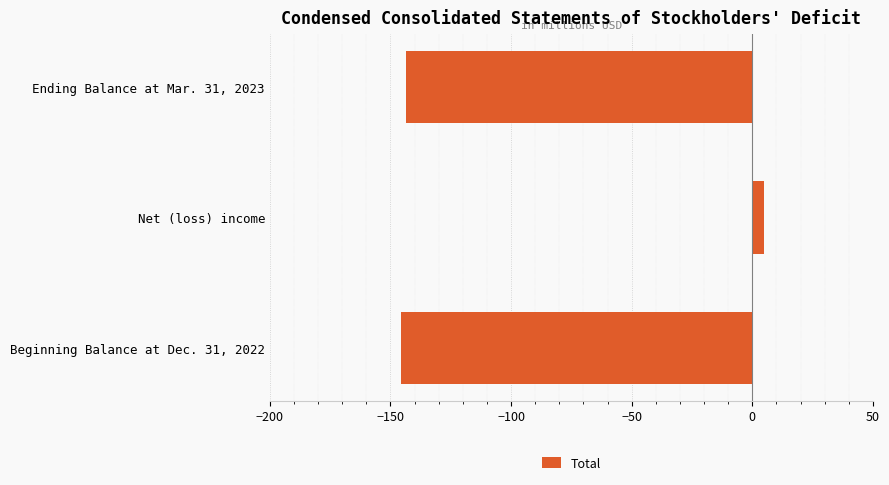

What is the sum of the values at Net (loss) income and Ending Balance at Mar. 31, 2023?

-138.4